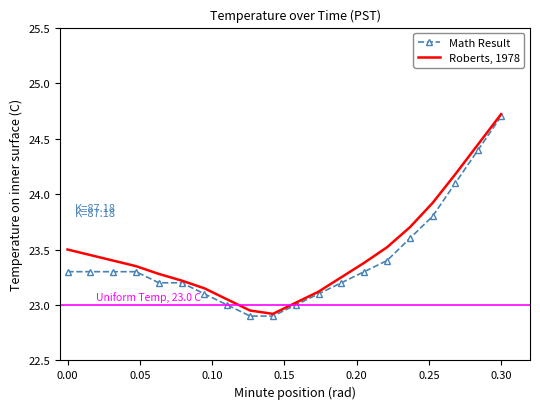

How many series are shown in this chart?

2